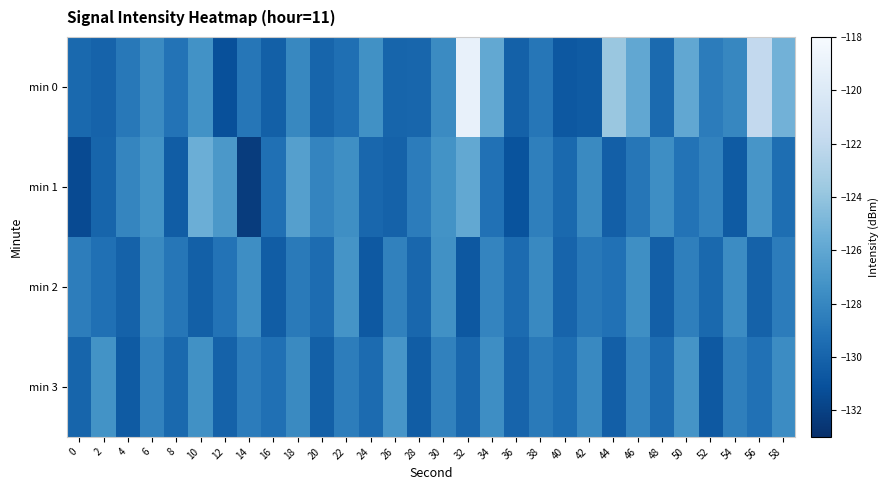

Which series has the widest spread of values?

min 0